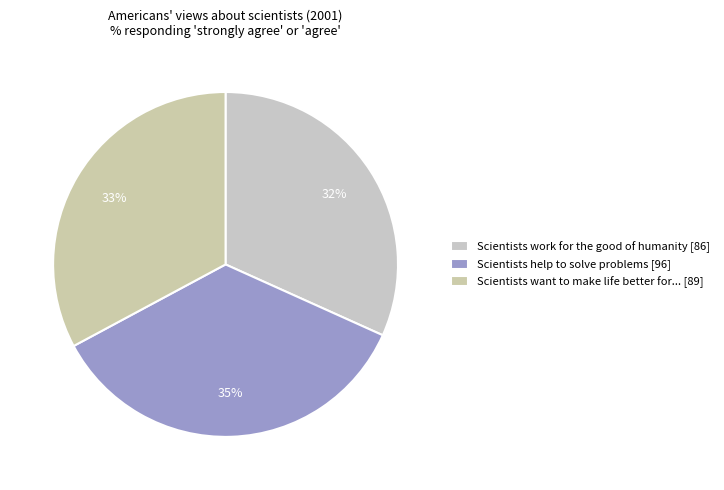

How many segments does this pie chart have?

3